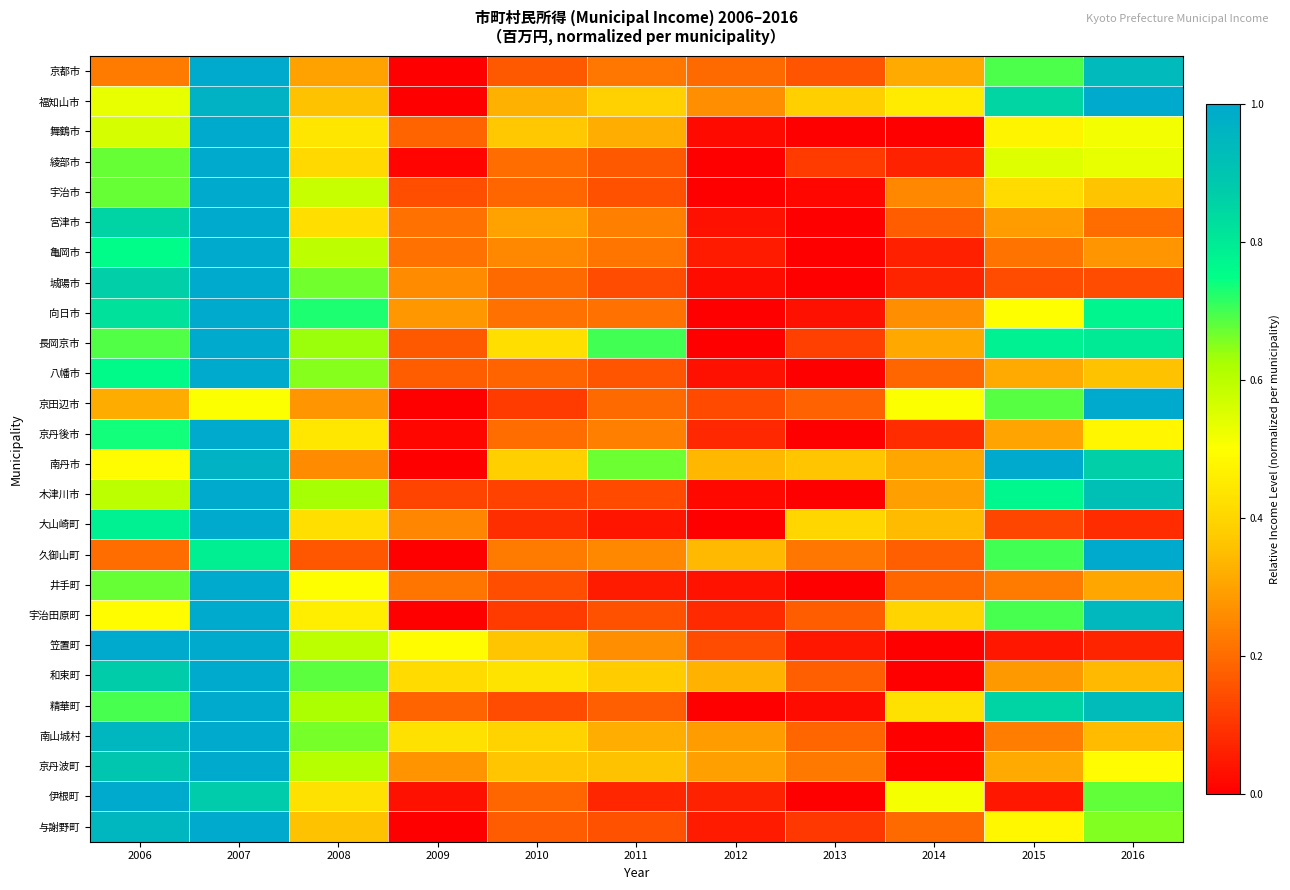

How many categories are shown in the chart?

11